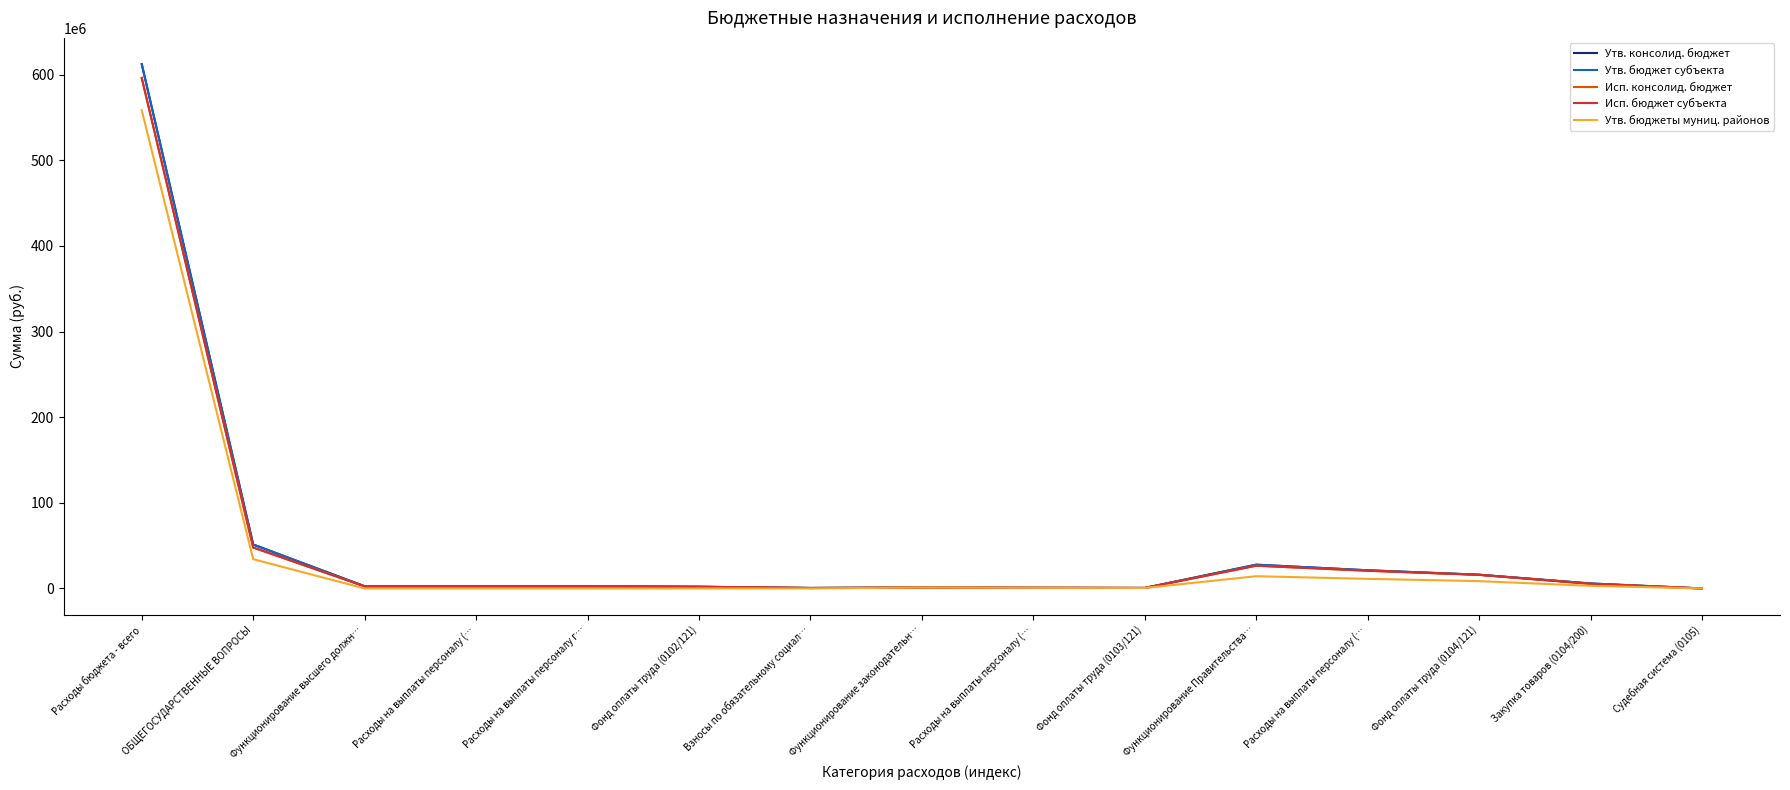

Reading left to right, transcribe all the data shown in this chart.

Утв. консолид. бюджет: Расходы бюджета - всего=612414455.3	ОБЩЕГОСУДАРСТВЕННЫЕ ВОПРОСЫ=51326736.6	Функционирование высшего должн…=2574000.6	Расходы на выплаты персоналу (…=2574000.6	Расходы на выплаты персоналу г…=2574000.6	Фонд оплаты труда (0102/121)=1999471.7	Взносы по обязательному социал…=574528.9	Функционирование законодательн…=1143000.0	Расходы на выплаты персоналу (…=797558.3	Фонд оплаты труда (0103/121)=596075.2	Функционирование Правительства…=27773739.8	Расходы на выплаты персоналу (…=21248974.1	Фонд оплаты труда (0104/121)=16069838.1	Закупка товаров (0104/200)=5829019.3	Судебная система (0105)=34000.0
Утв. бюджет субъекта: Расходы бюджета - всего=612414455.3	ОБЩЕГОСУДАРСТВЕННЫЕ ВОПРОСЫ=51326736.6	Функционирование высшего должн…=2574000.6	Расходы на выплаты персоналу (…=2574000.6	Расходы на выплаты персоналу г…=2574000.6	Фонд оплаты труда (0102/121)=1999471.7	Взносы по обязательному социал…=574528.9	Функционирование законодательн…=1143000.0	Расходы на выплаты персоналу (…=797558.3	Фонд оплаты труда (0103/121)=596075.2	Функционирование Правительства…=27773739.8	Расходы на выплаты персоналу (…=21248974.1	Фонд оплаты труда (0104/121)=16069838.1	Закупка товаров (0104/200)=5829019.3	Судебная система (0105)=34000.0
Исп. консолид. бюджет: Расходы бюджета - всего=596290877.2	ОБЩЕГОСУДАРСТВЕННЫЕ ВОПРОСЫ=47841975.9	Функционирование высшего должн…=2465846.5	Расходы на выплаты персоналу (…=2465846.5	Расходы на выплаты персоналу г…=2465846.5	Фонд оплаты труда (0102/121)=1930712.9	Взносы по обязательному социал…=535133.6	Функционирование законодательн…=1030120.9	Расходы на выплаты персоналу (…=797558.3	Фонд оплаты труда (0103/121)=596075.2	Функционирование Правительства…=26567176.8	Расходы на выплаты персоналу (…=20687301.2	Фонд оплаты труда (0104/121)=15908775.1	Закупка товаров (0104/200)=5421926.4	Судебная система (0105)=0.0
Исп. бюджет субъекта: Расходы бюджета - всего=596290877.2	ОБЩЕГОСУДАРСТВЕННЫЕ ВОПРОСЫ=47841975.9	Функционирование высшего должн…=2465846.5	Расходы на выплаты персоналу (…=2465846.5	Расходы на выплаты персоналу г…=2465846.5	Фонд оплаты труда (0102/121)=1930712.9	Взносы по обязательному социал…=535133.6	Функционирование законодательн…=1030120.9	Расходы на выплаты персоналу (…=797558.3	Фонд оплаты труда (0103/121)=596075.2	Функционирование Правительства…=26567176.8	Расходы на выплаты персоналу (…=20687301.2	Фонд оплаты труда (0104/121)=15908775.1	Закупка товаров (0104/200)=5421926.4	Судебная система (0105)=0.0
Утв. бюджеты муниц. районов: Расходы бюджета - всего=558511984.9	ОБЩЕГОСУДАРСТВЕННЫЕ ВОПРОСЫ=34225272.7	Функционирование высшего должн…=0.0	Расходы на выплаты персоналу (…=0.0	Расходы на выплаты персоналу г…=0.0	Фонд оплаты труда (0102/121)=0.0	Взносы по обязательному социал…=0.0	Функционирование законодательн…=1143000.0	Расходы на выплаты персоналу (…=797558.3	Фонд оплаты труда (0103/121)=596075.2	Функционирование Правительства…=14310676.5	Расходы на выплаты персоналу (…=11227489.1	Фонд оплаты труда (0104/121)=8570590.3	Закупка товаров (0104/200)=3074473.4	Судебная система (0105)=34000.0